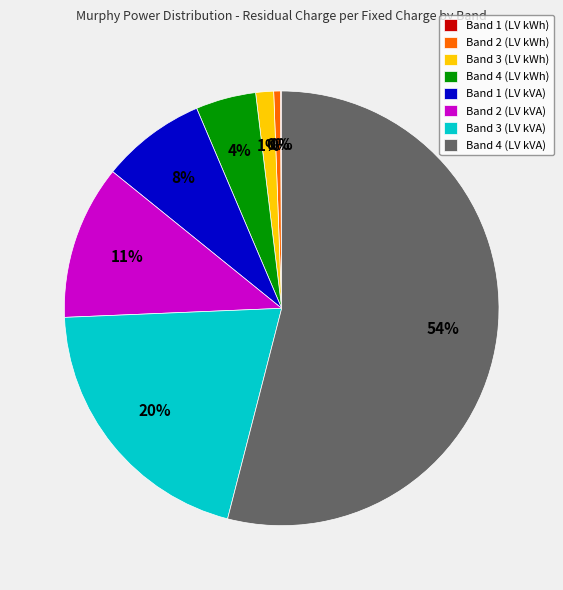

To the nearest percent, what is the average slice percentage?

12%